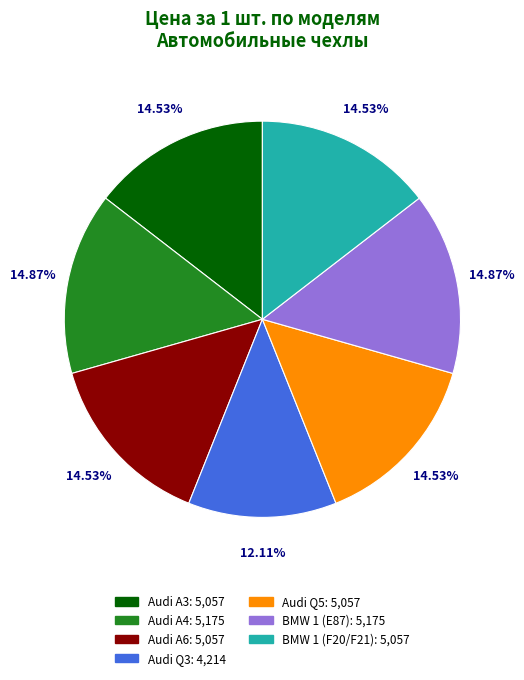

Does BMW 1 (E87) represent more than half of the total?

No